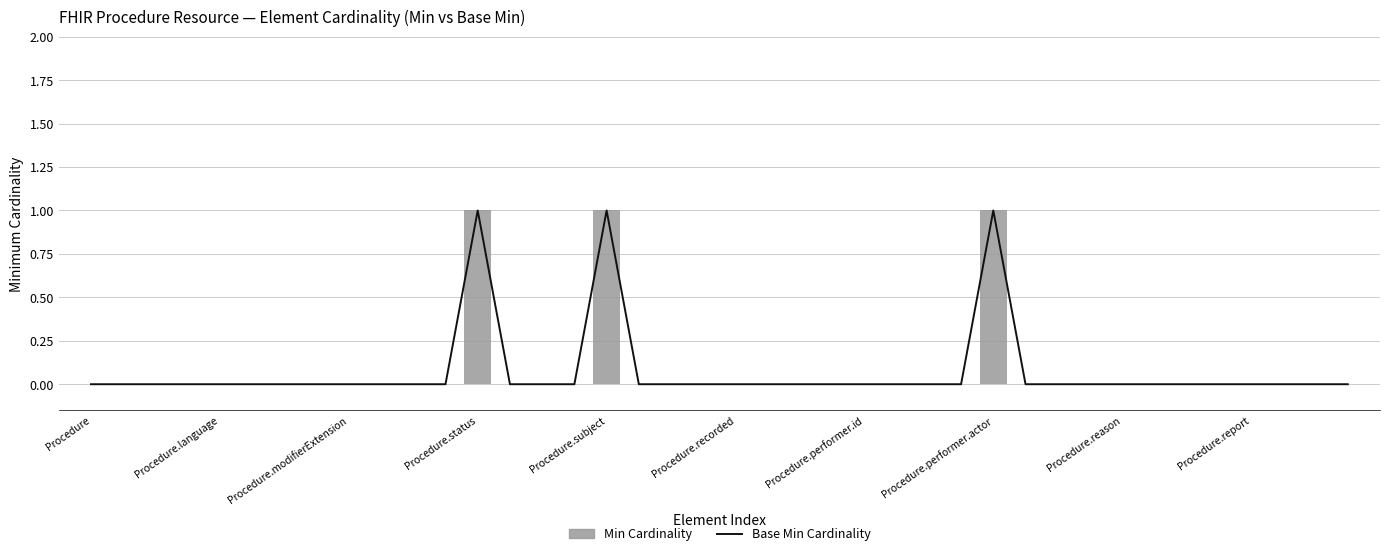

Between 19 and 23, which series saw the biggest shift?

Base Min Cardinality